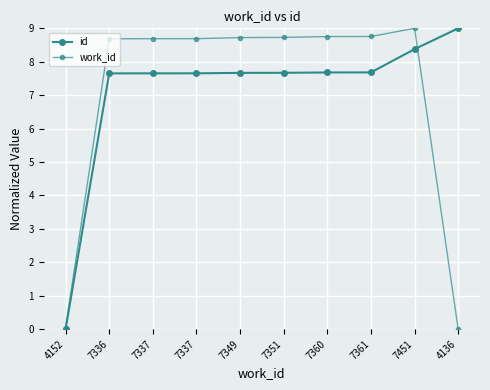

What is the difference between the maximum and minimum values in the work_id series?

9.0